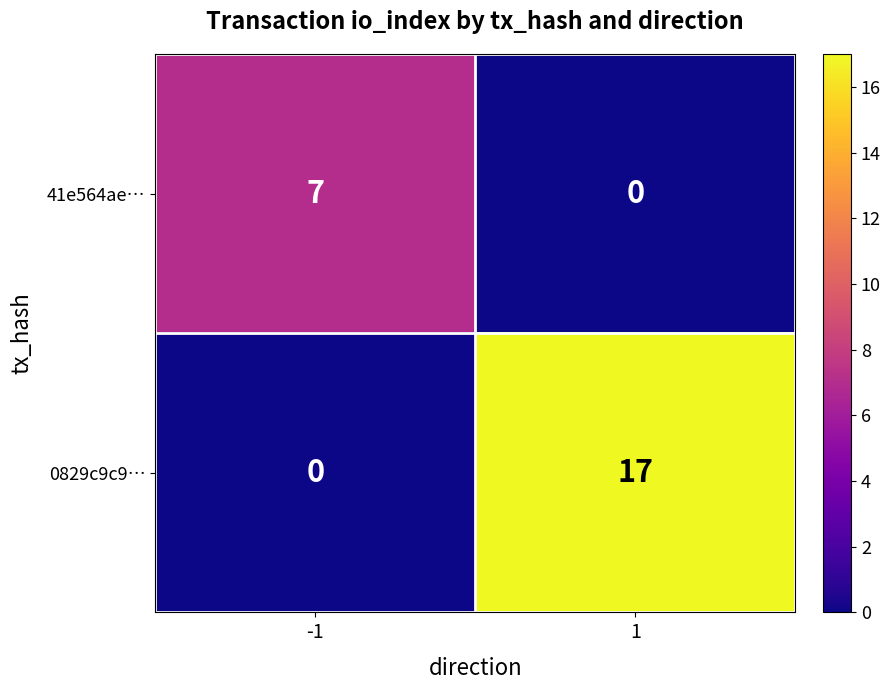

The value of 41e564ae… at 1 is 4. True or false?

False